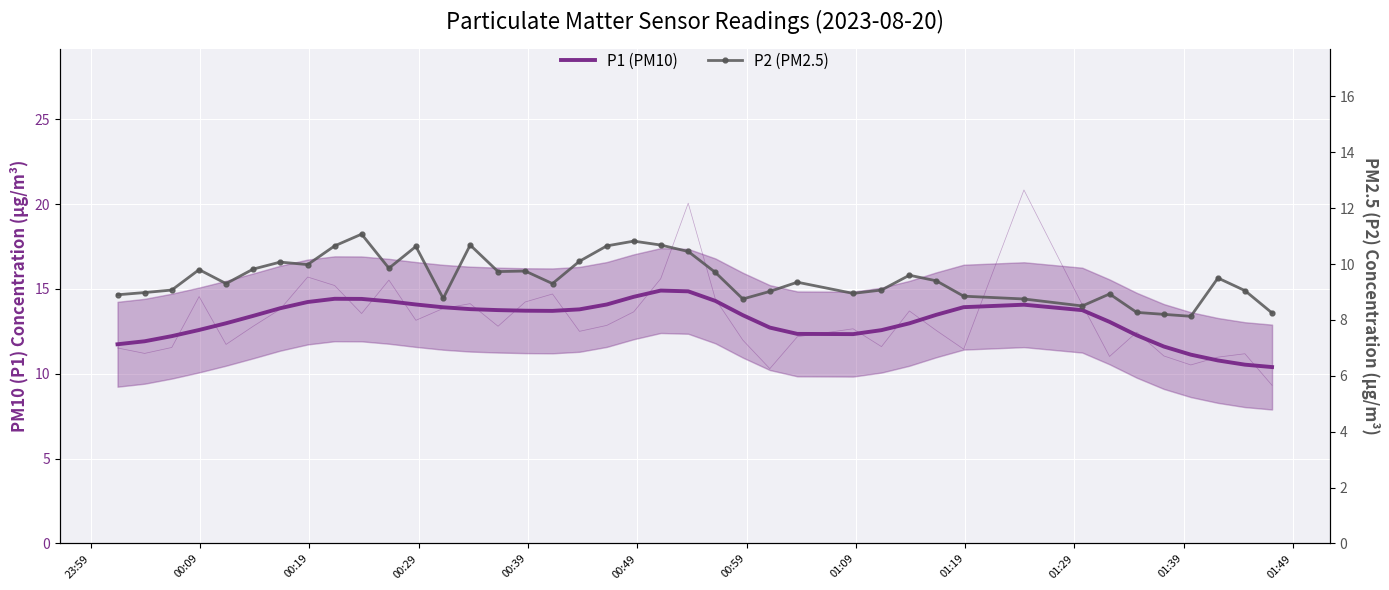

In P1 (PM10), how many points are lower than both neighbors (excluding endpoints)?

2